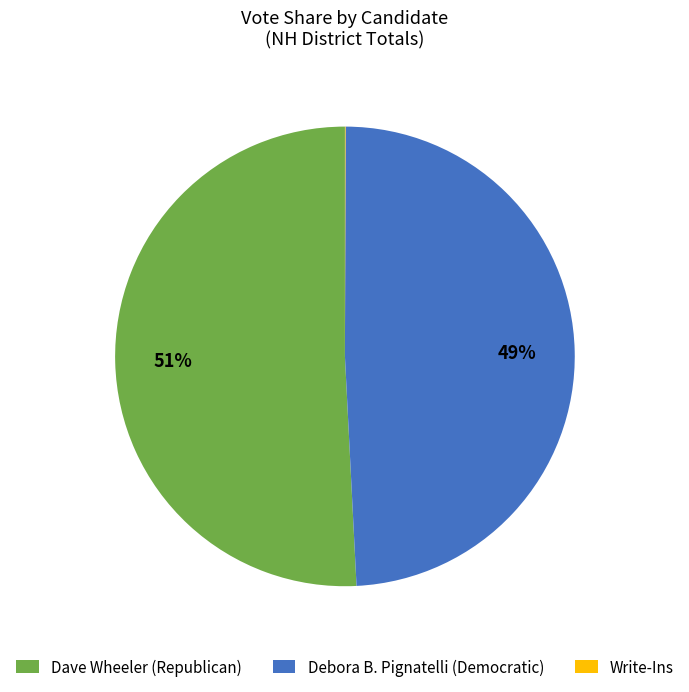

To the nearest percent, what is the difference between the largest and smallest slice percentages?

51%